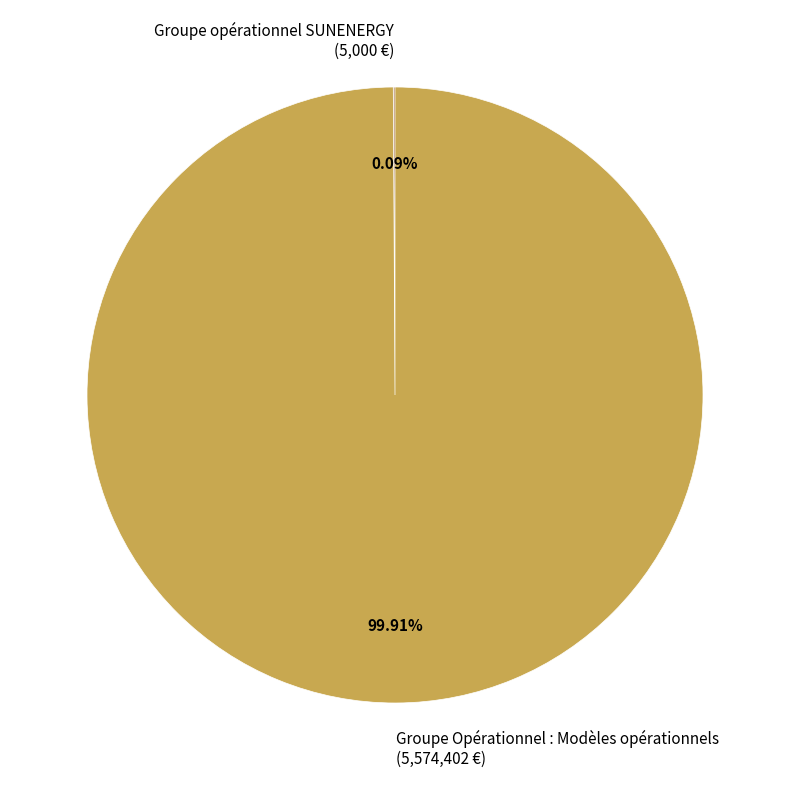

Does any single category account for the majority?

Yes